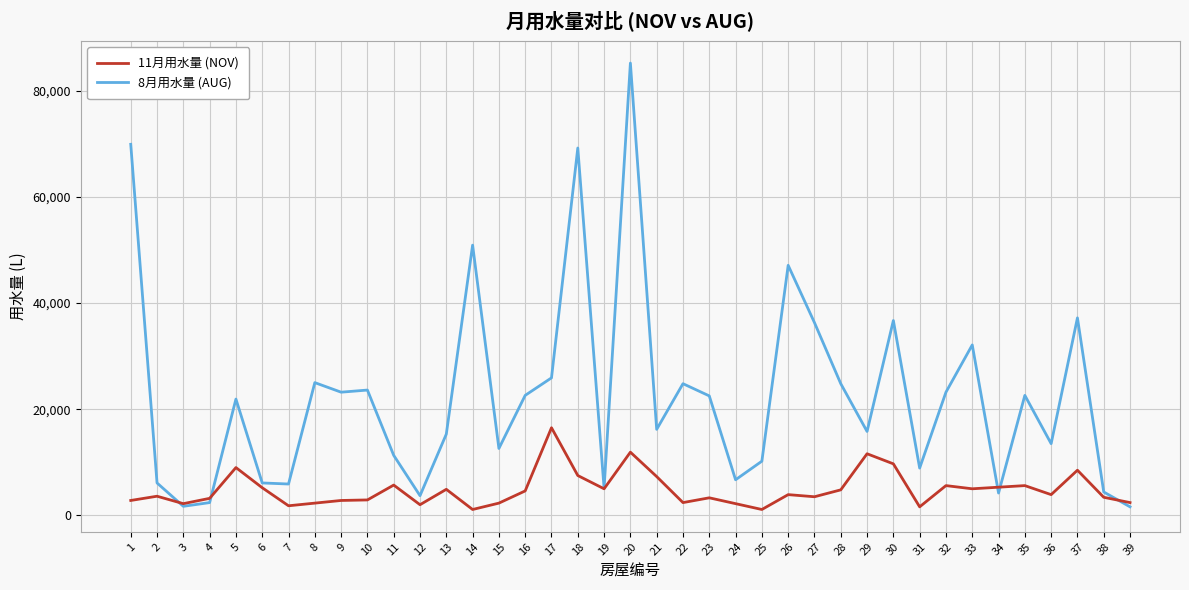

Which series has the widest spread of values?

8月用水量 (AUG)